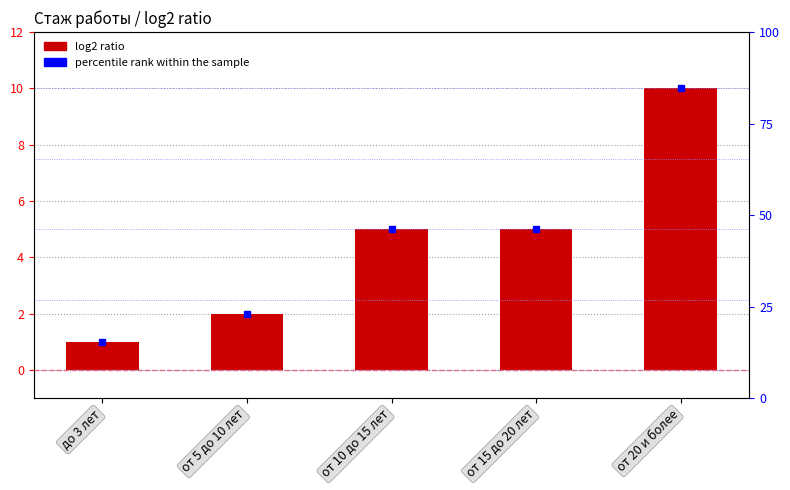

At which label does the data first exceed 5?

от 20 и более